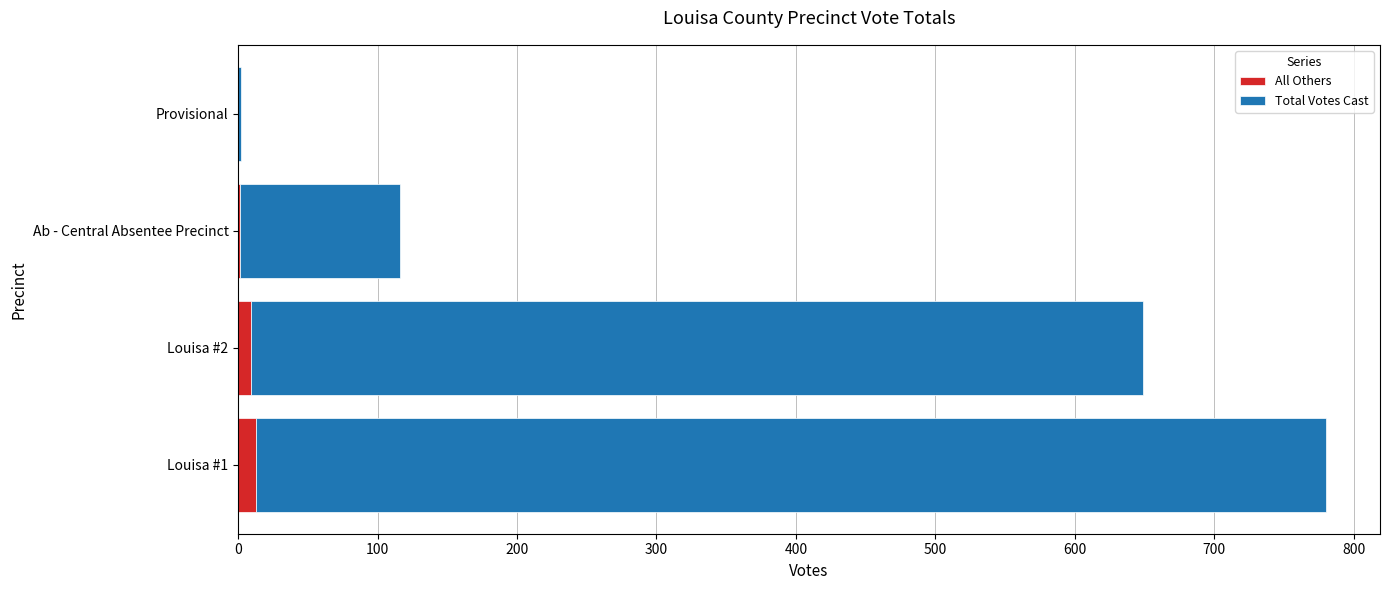

What is the sum of all All Others values?

23